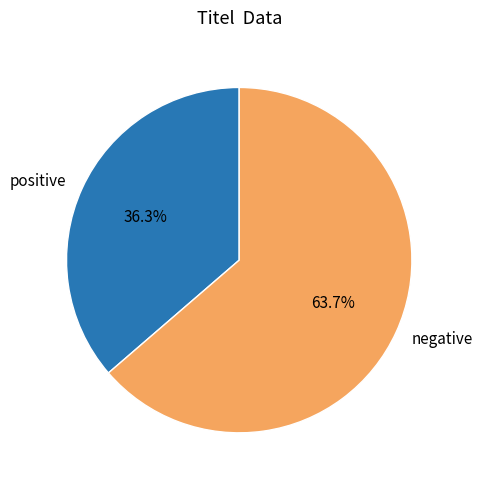

Does any single category account for the majority?

Yes